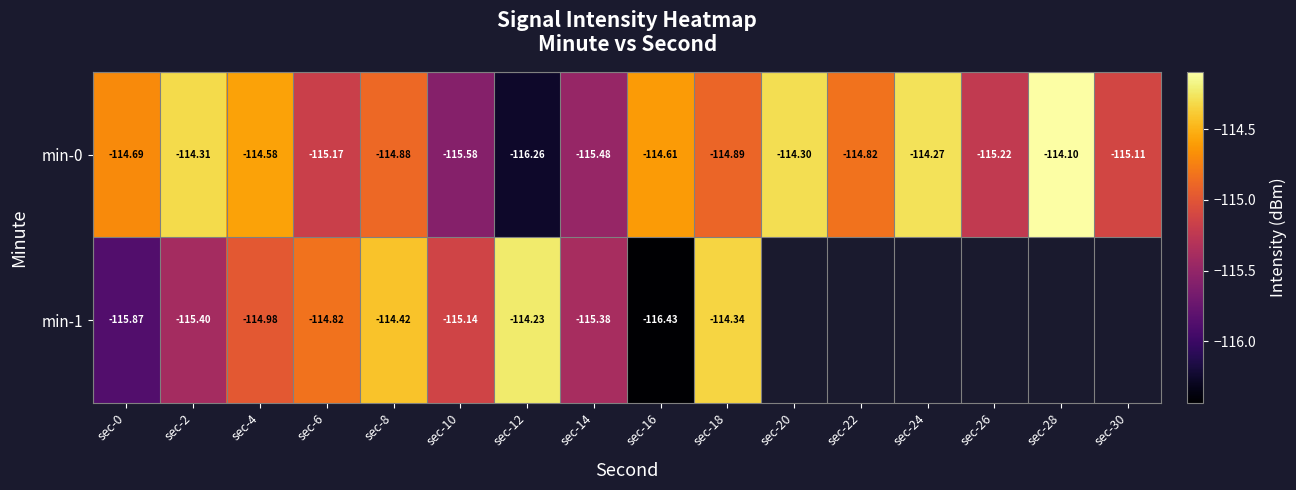

At which category does the chart reach its minimum across all series?

sec-16